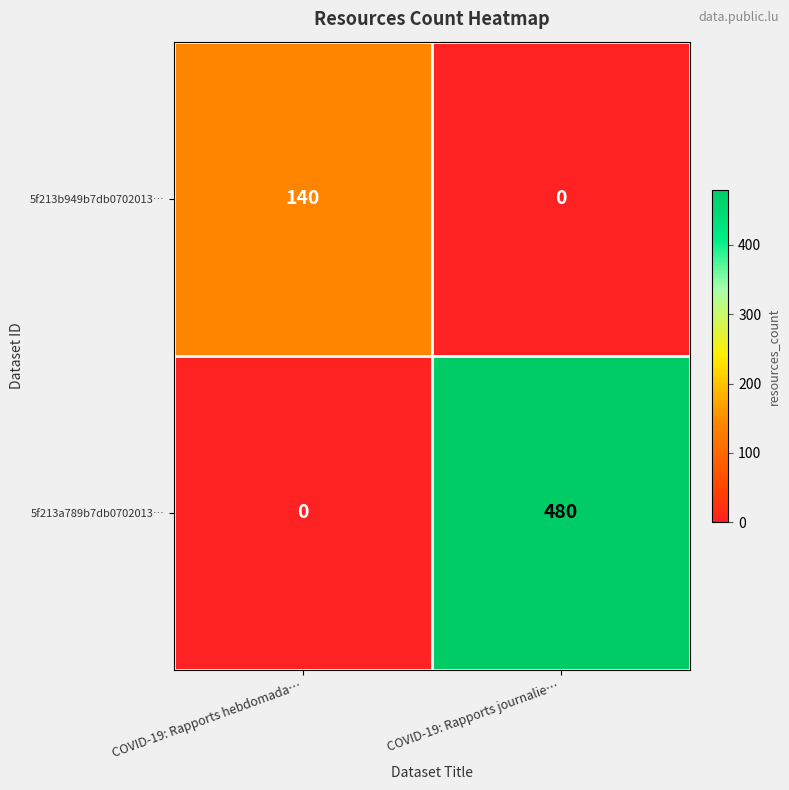

Reading right to left, extract all data points from this chart.

5f213b949b7db0702013…: 0	140
5f213a789b7db0702013…: 480	0